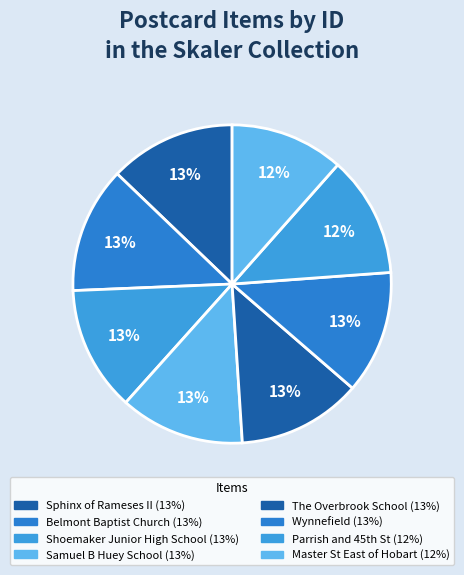

What percentage is the Sphinx of Rameses II slice, to the nearest percent?

13%